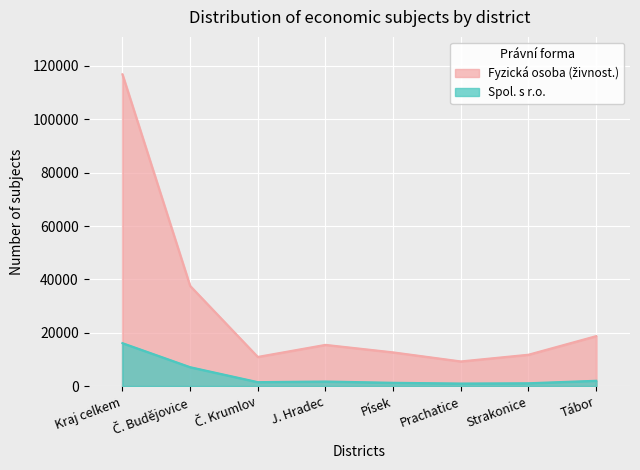

The value of Fyzická osoba (živnost.) at Č. Budějovice is 21617. True or false?

False